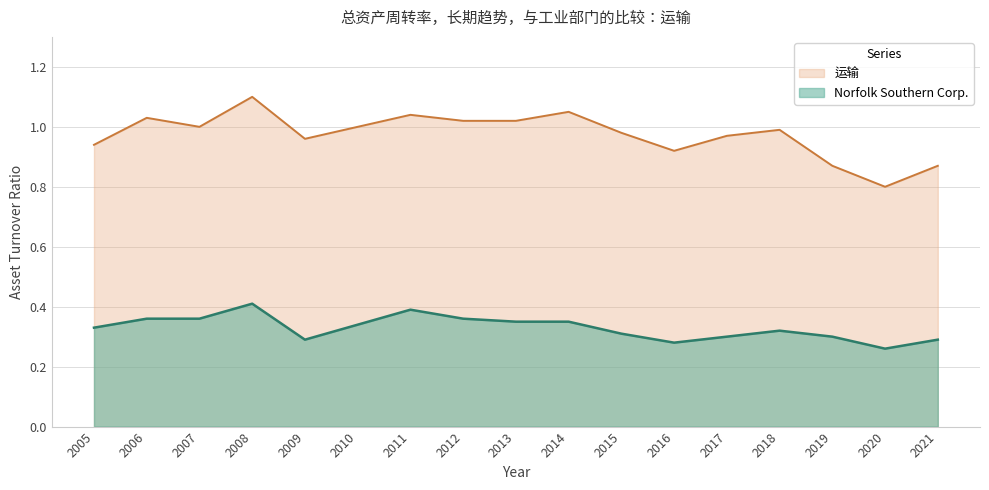

Reading left to right, what are all the values shown in this chart?

Norfolk Southern Corp.: 0.3	0.4	0.4	0.4	0.3	0.3	0.4	0.4	0.3	0.3	0.3	0.3	0.3	0.3	0.3	0.3	0.3
运输: 0.9	1.0	1.0	1.1	1.0	1.0	1.0	1.0	1.0	1.1	1.0	0.9	1.0	1.0	0.9	0.8	0.9